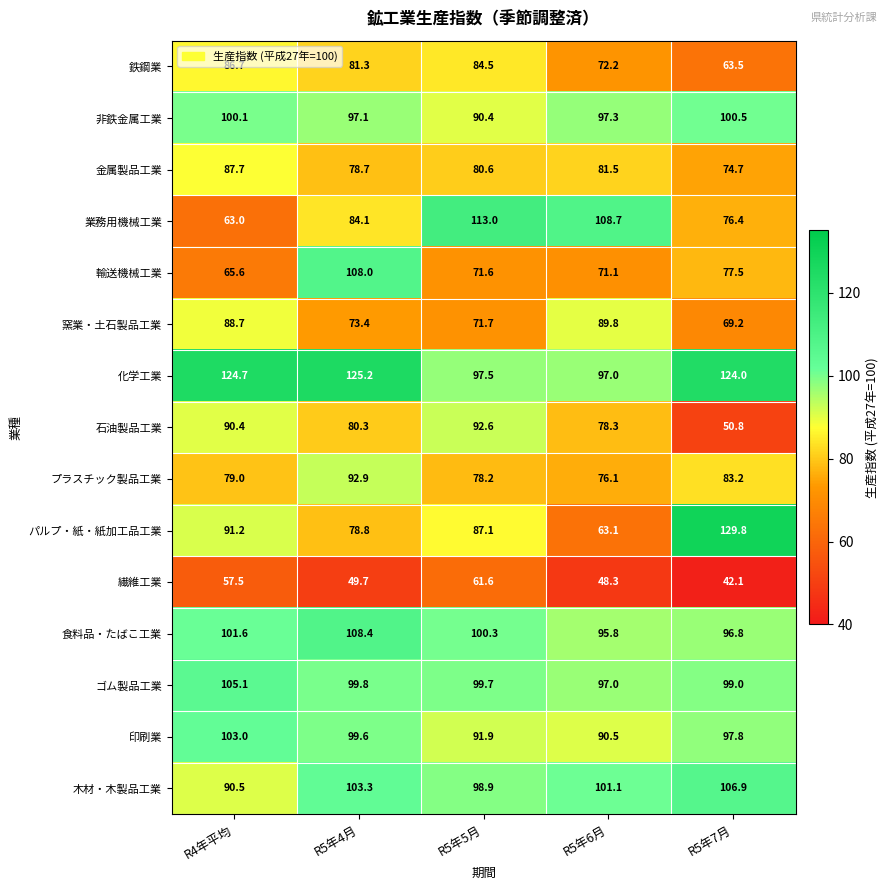

List the series in order of their peak value, lowest first.

繊維工業, 鉄鋼業, 金属製品工業, 窯業・土石製品工業, 石油製品工業, プラスチック製品工業, 非鉄金属工業, 印刷業, ゴム製品工業, 木材・木製品工業, 輸送機械工業, 食料品・たばこ工業, 業務用機械工業, 化学工業, パルプ・紙・紙加工品工業